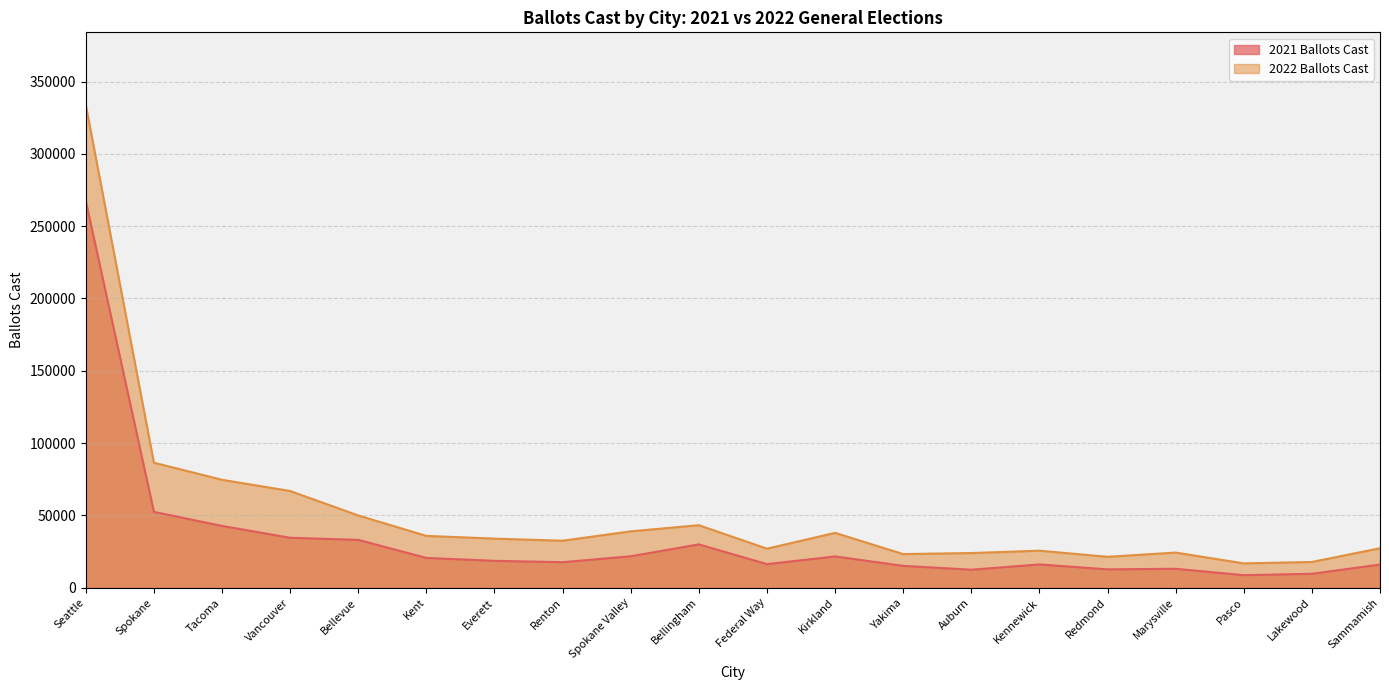

Reading left to right, list all the values displayed in this chart.

2021 Ballots Cast: Seattle=267414	Spokane=52475	Tacoma=42768	Vancouver=34569	Bellevue=33124	Kent=20652	Everett=18636	Renton=17697	Spokane Valley=21791	Bellingham=30018	Federal Way=16353	Kirkland=21684	Yakima=15160	Auburn=12503	Kennewick=16154	Redmond=12748	Marysville=13153	Pasco=8713	Lakewood=9689	Sammamish=16067
2022 Ballots Cast: Seattle=333912	Spokane=86468	Tacoma=74666	Vancouver=66916	Bellevue=49993	Kent=35880	Everett=33994	Renton=32551	Spokane Valley=39021	Bellingham=43276	Federal Way=27047	Kirkland=37975	Yakima=23307	Auburn=24028	Kennewick=25642	Redmond=21430	Marysville=24343	Pasco=16867	Lakewood=17853	Sammamish=27342